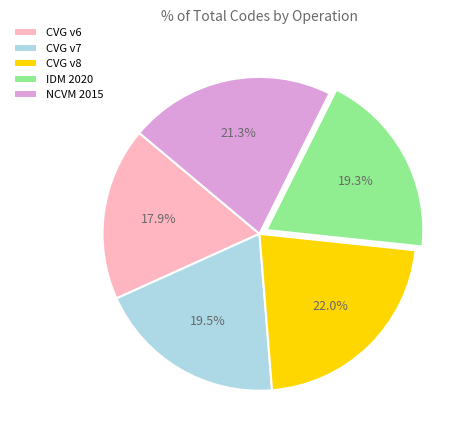

How many segments does this pie chart have?

5